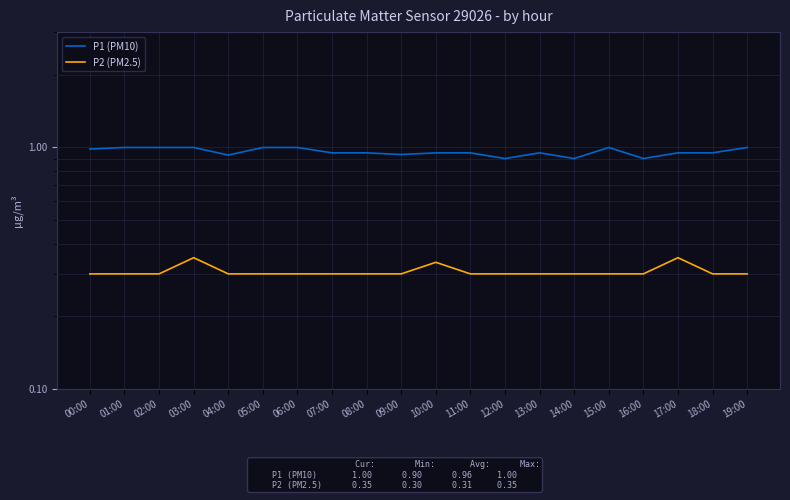

Between 07:00 and 18:00, which series saw the biggest shift?

P1 (PM10)